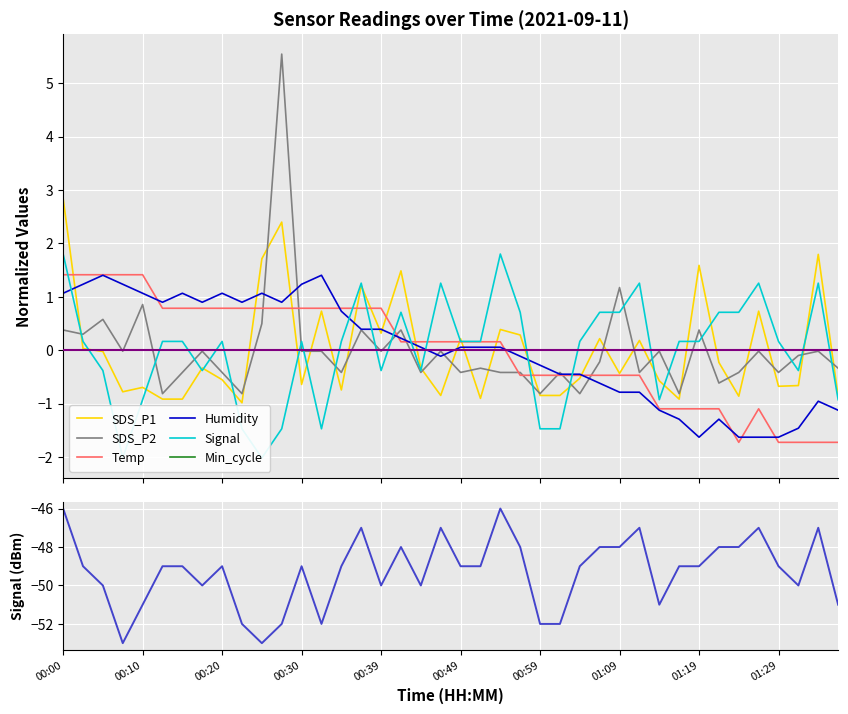

What is the maximum value for SDS_P1?

2.8